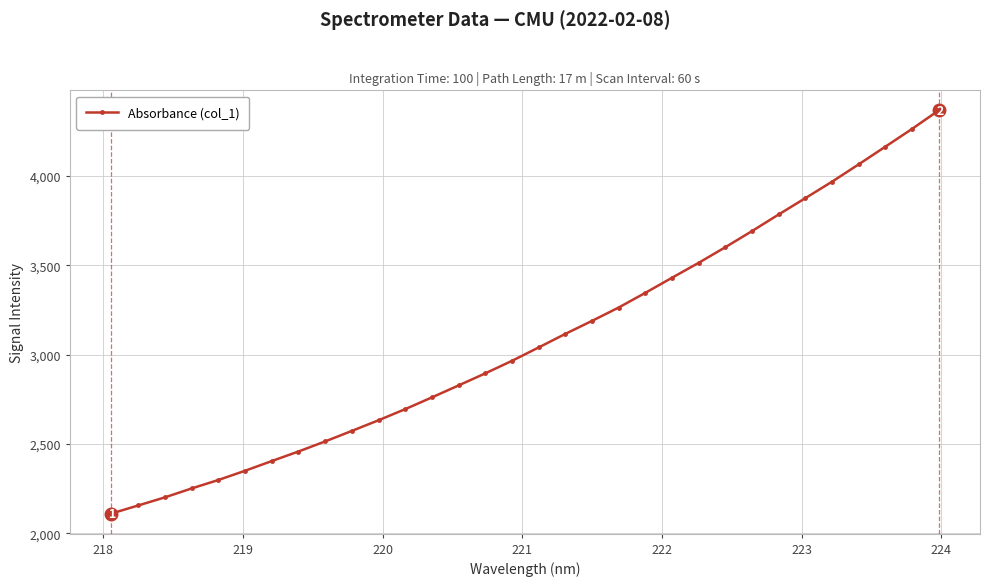

What is the minimum value shown in the chart?

2111.3